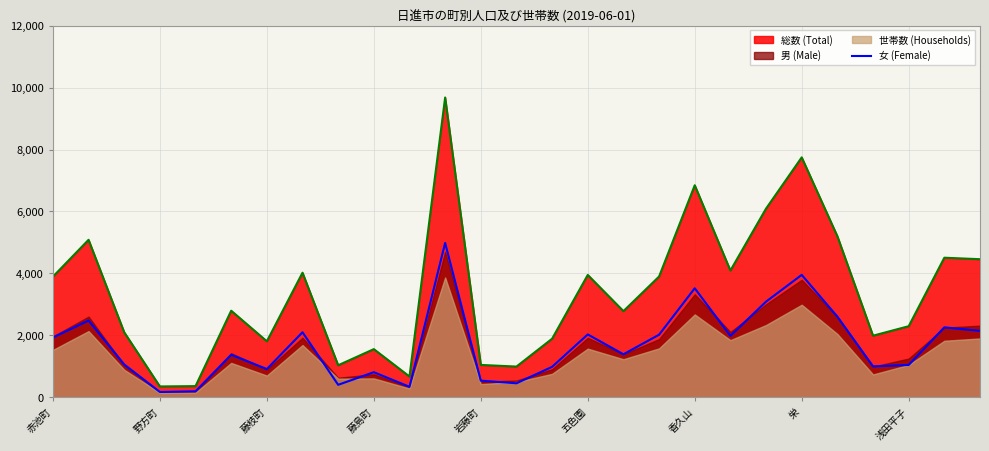

What is the maximum value for 女 (Female)?

4983